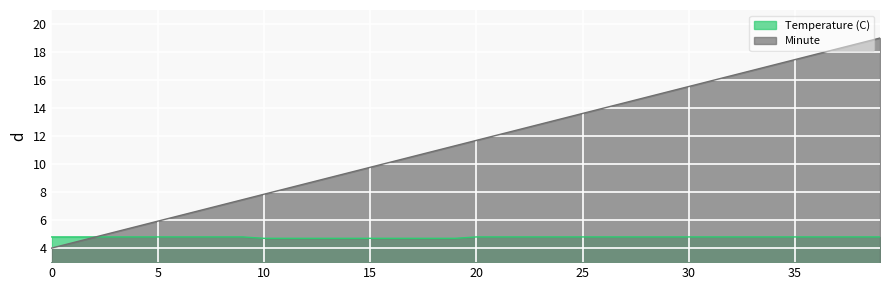

The value of Temperature (C) at 8 is 7.0. True or false?

False